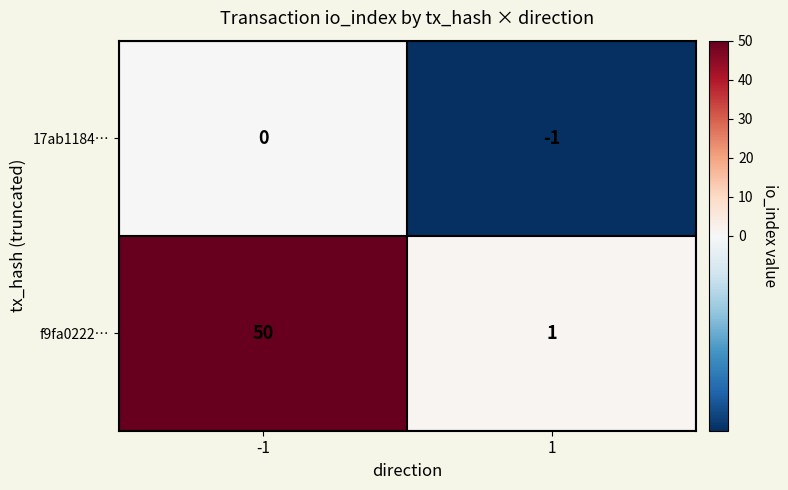

At how many categories does at least one series exceed 35?

1